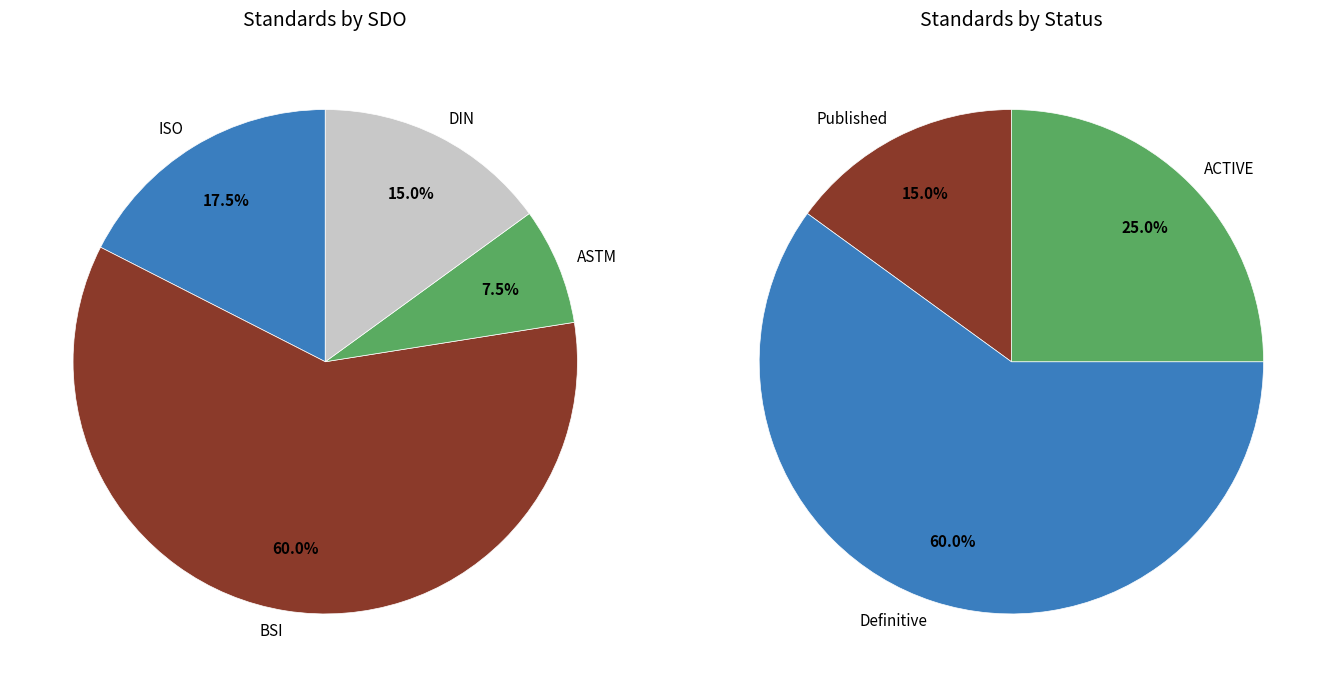

Which slice is the smallest?

Published